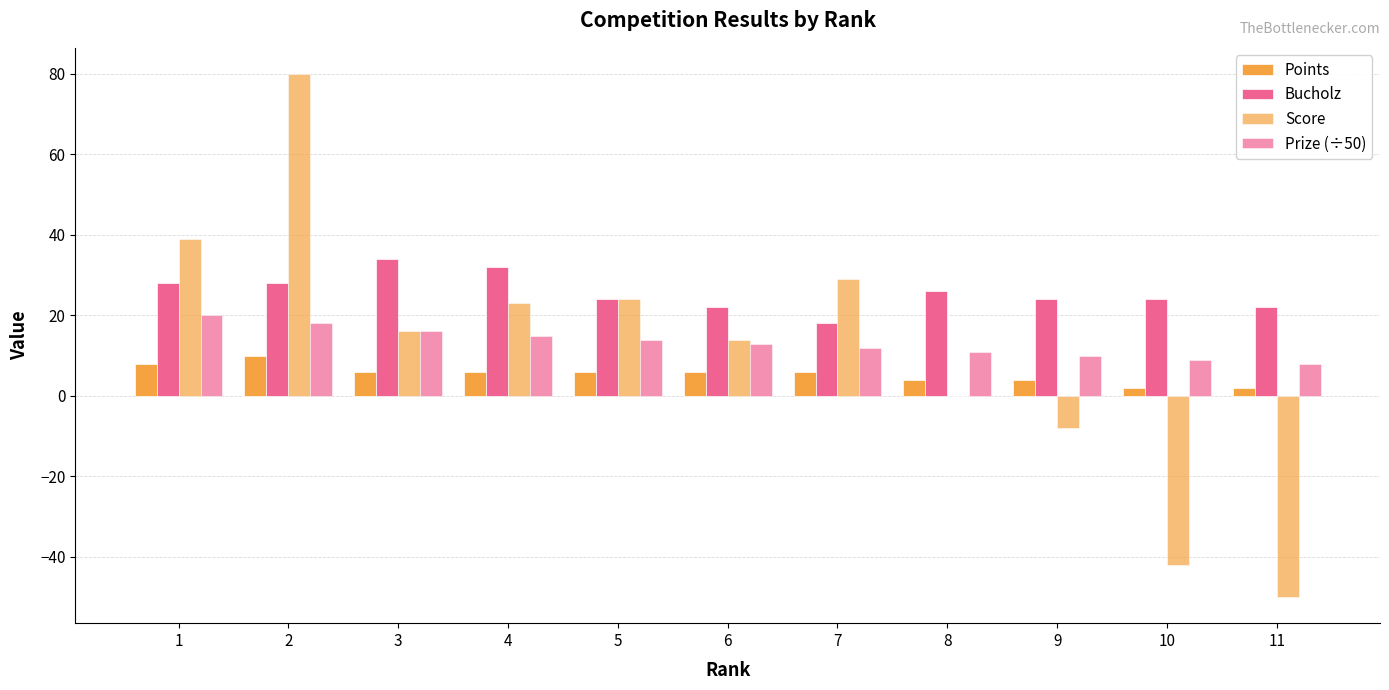

What is the difference between the maximum and second lowest values in the Points series?

8